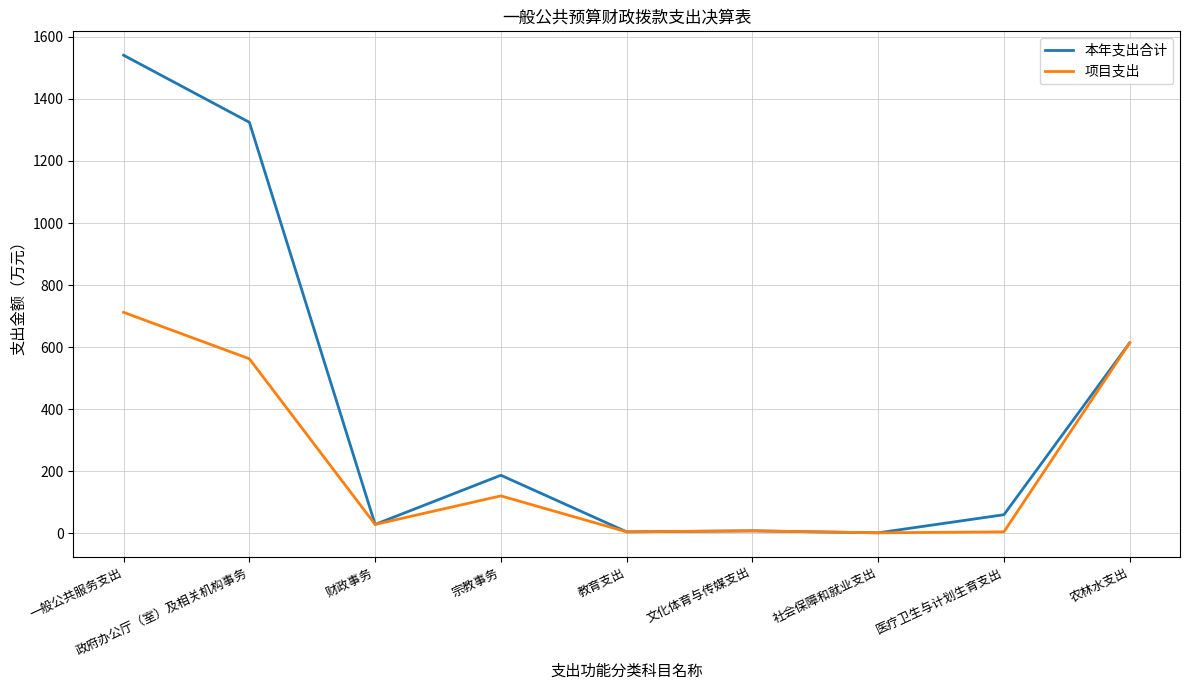

Rank the series by their maximum value, from lowest to highest.

项目支出, 本年支出合计